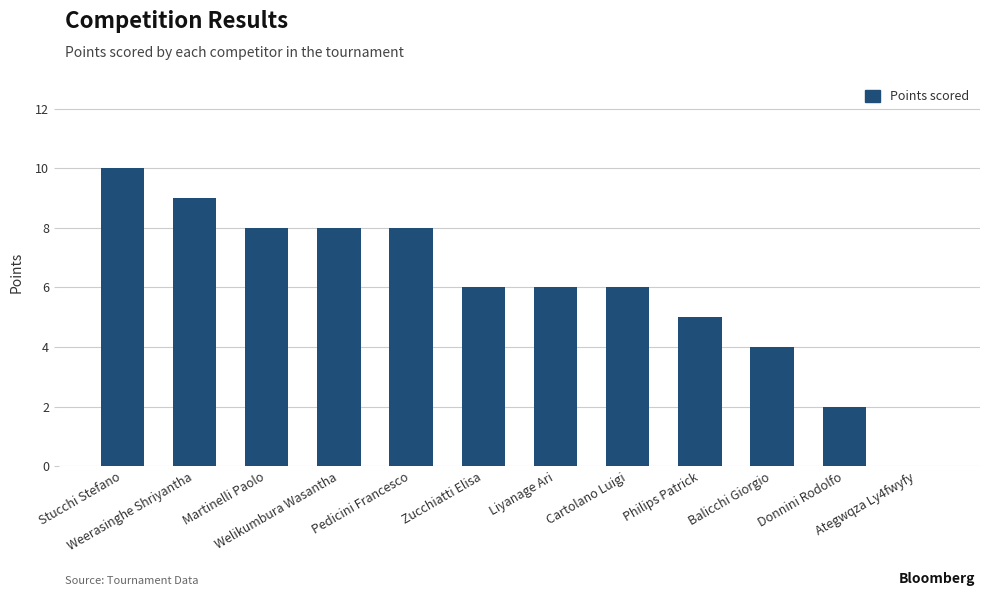

What is the sum of all values?

72